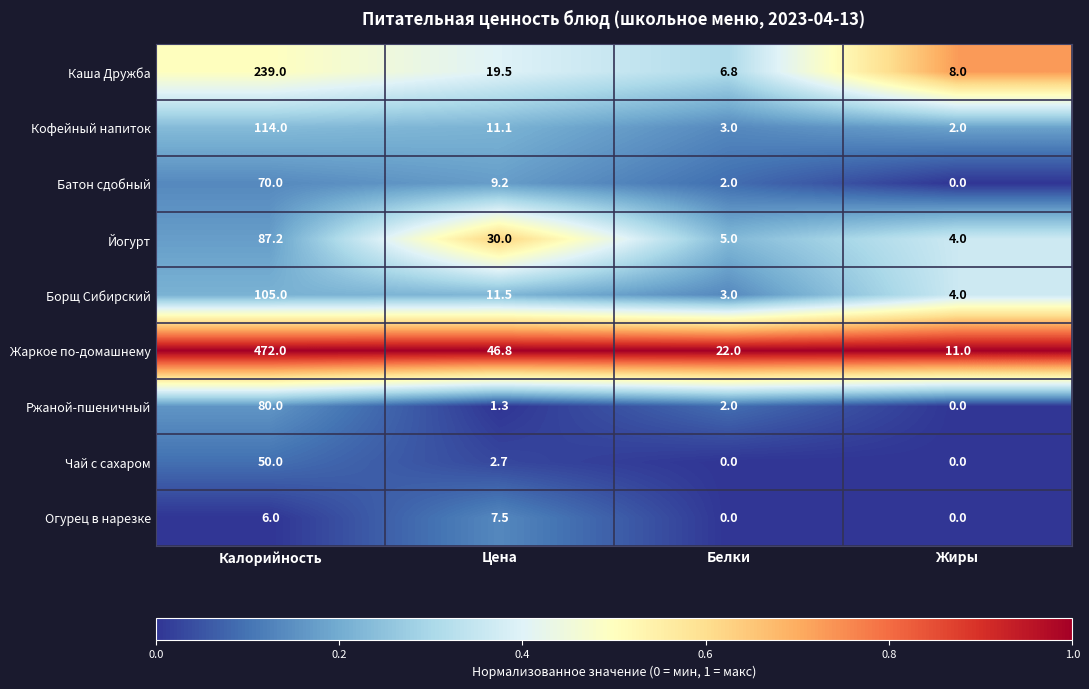

The Каша Дружба series shows 10.3 at Белки. True or false?

False